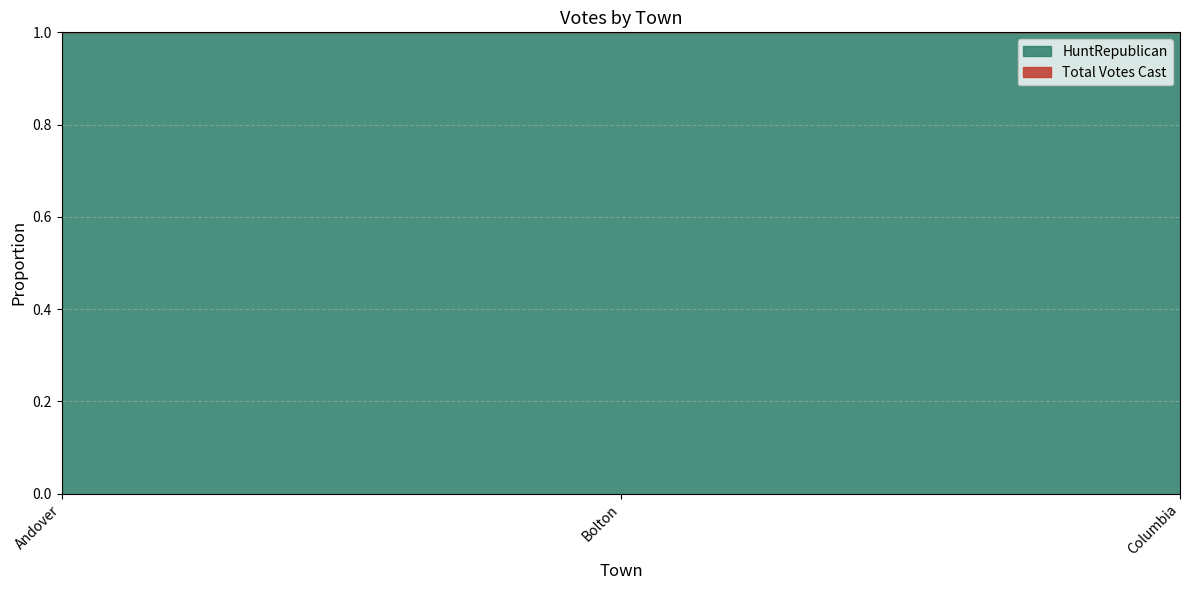

Reading left to right, what are all the values shown in this chart?

HuntRepublican: Andover=154	Bolton=256	Columbia=218
Total Votes Cast: Andover=154	Bolton=256	Columbia=218